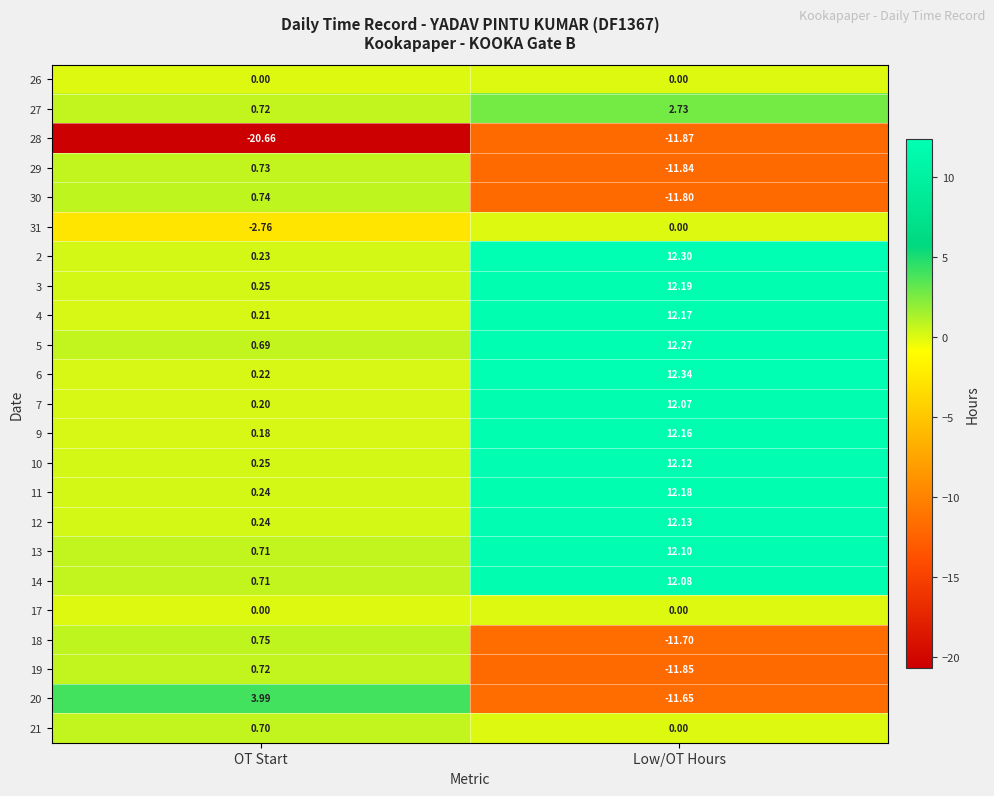

Which category has the lowest value in the 14 series?

OT Start